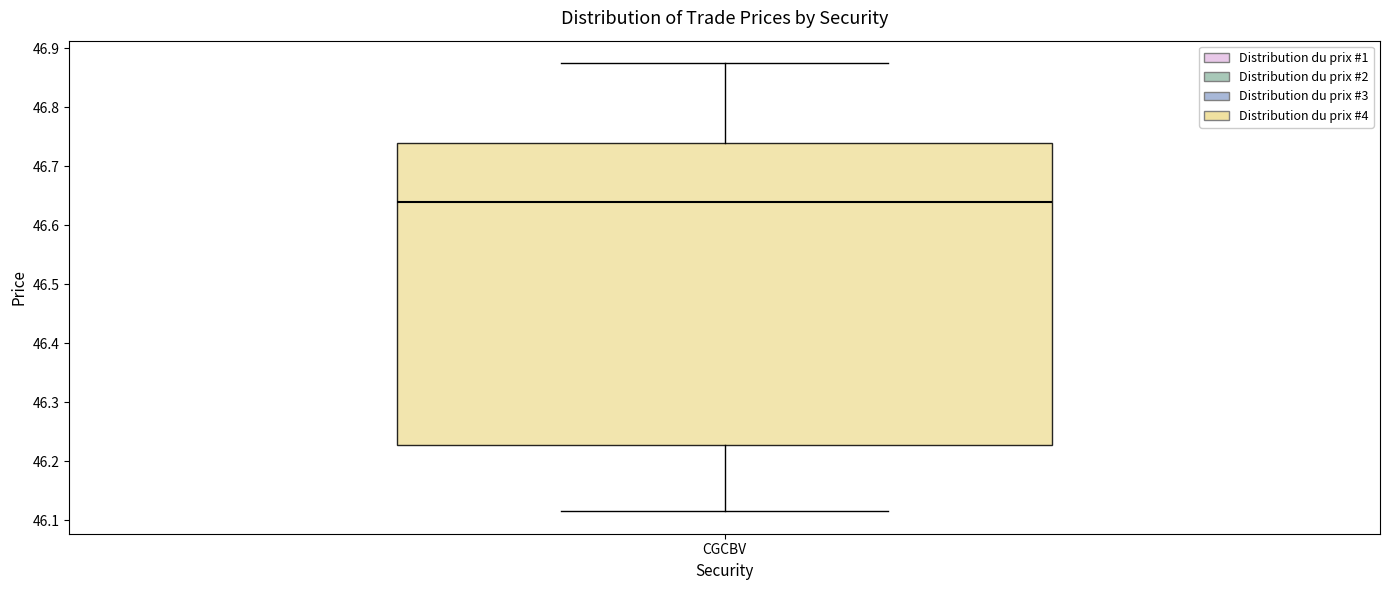

Where is the lower edge of the box for CGCBV on the y-axis? The values are not printed on the chart, so give them approximately, as read against the axis.

46.23